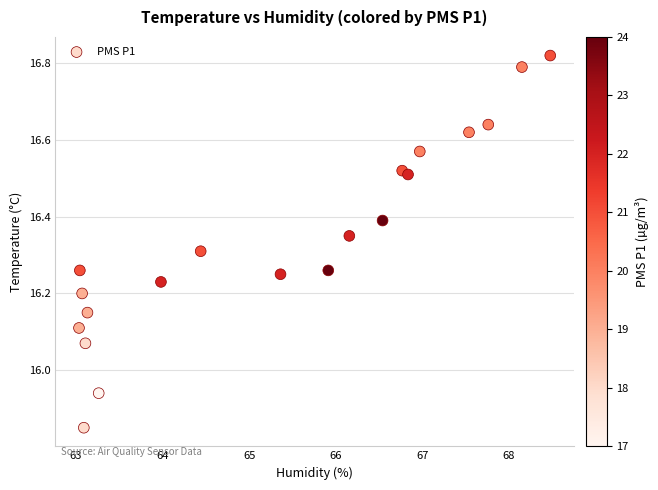

What is the range of X values (max minus min)?

5.4